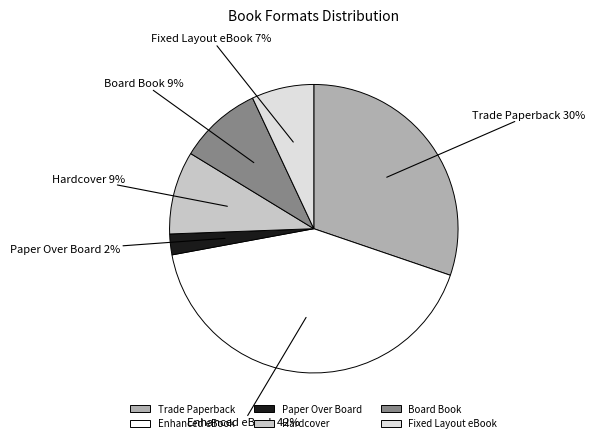

What is the largest slice in the pie chart?

Enhanced eBook